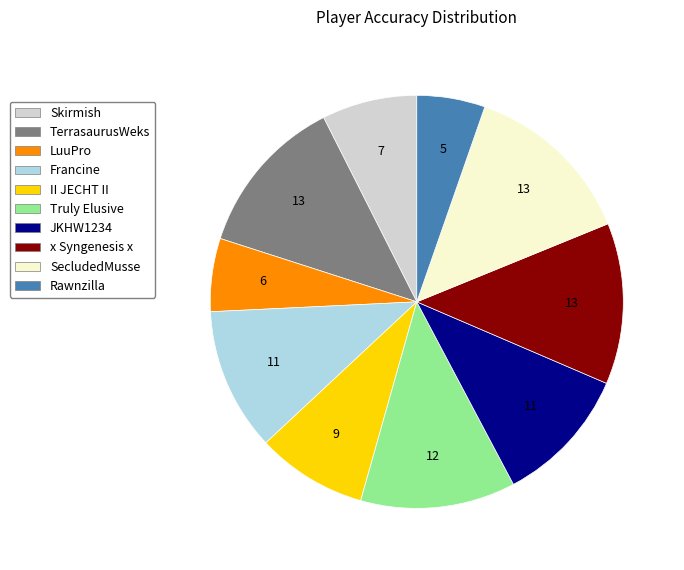

What is the largest slice in the pie chart?

SecludedMusse